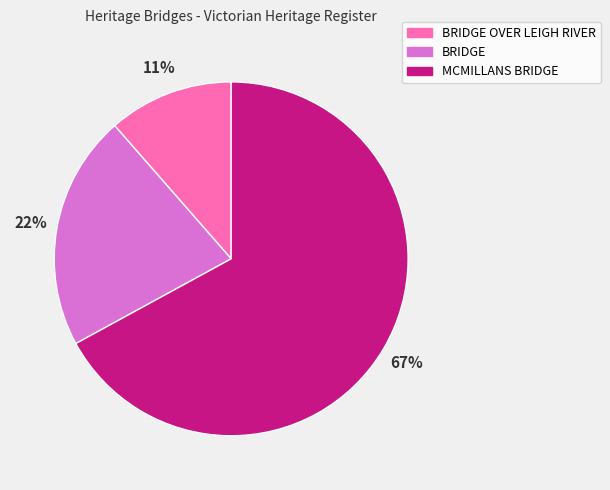

Is it true that MCMILLANS BRIDGE is 58% of the pie?

False